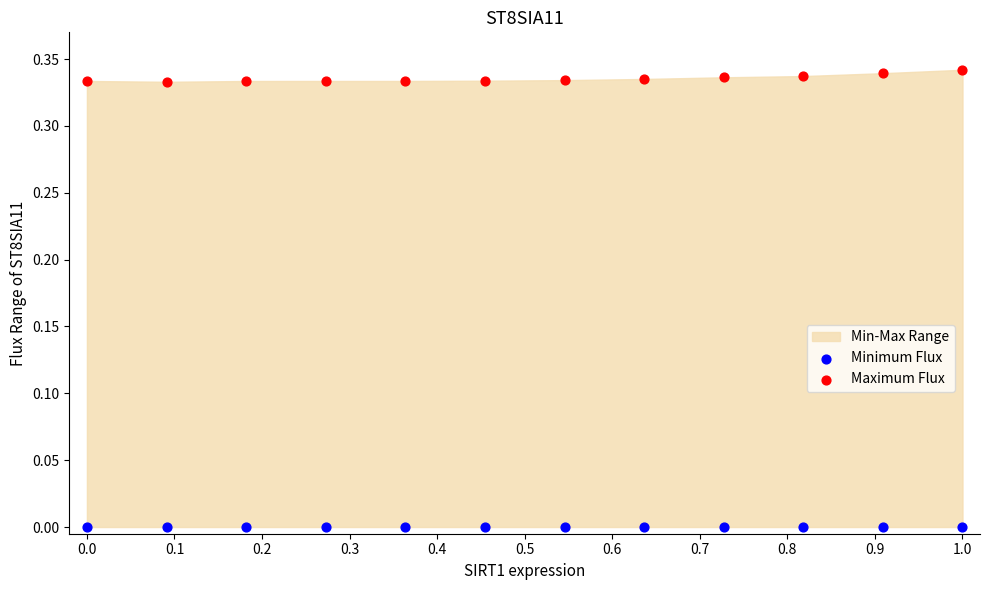

Which series reaches the minimum Y coordinate?

Minimum Flux